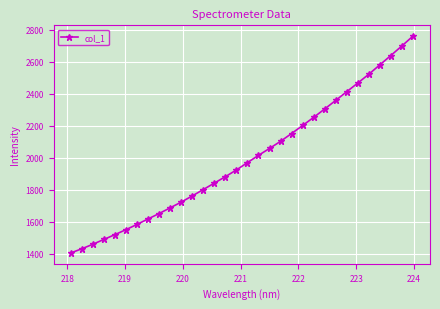

What is the value of the 10th point from the left?

1687.0